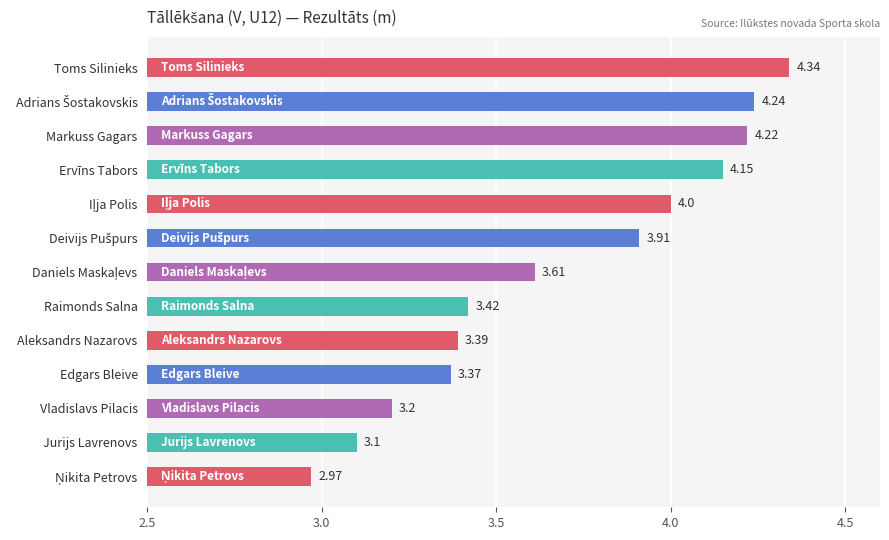

What is the difference between the maximum and minimum values?

1.4